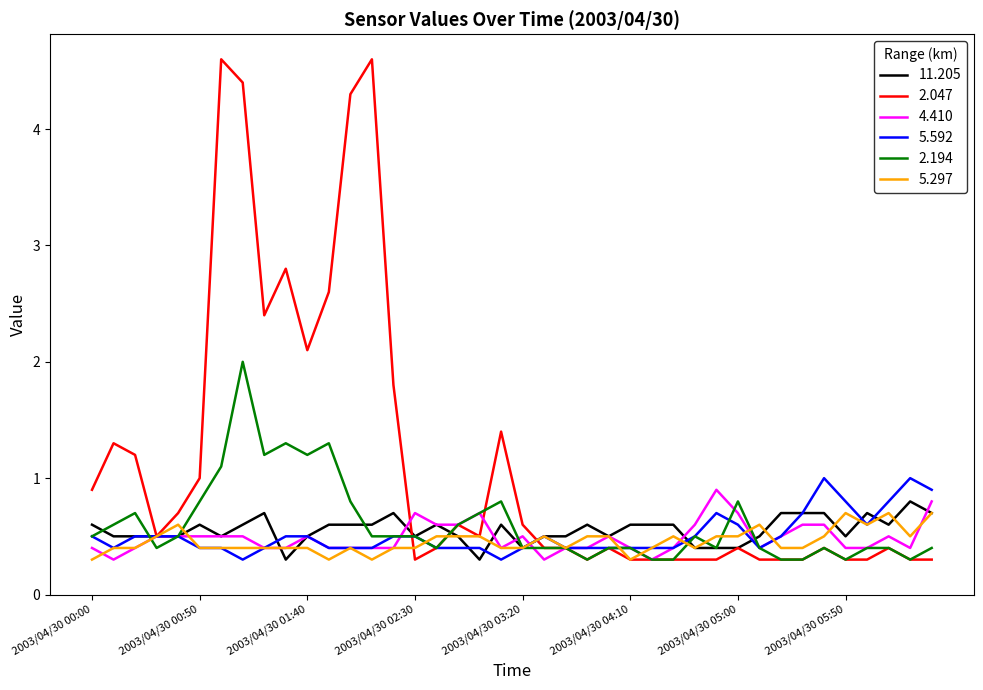

How many lines are shown in the chart?

6